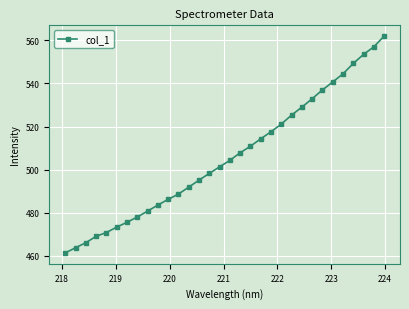

What is the value of the 15th point from the left?

498.3